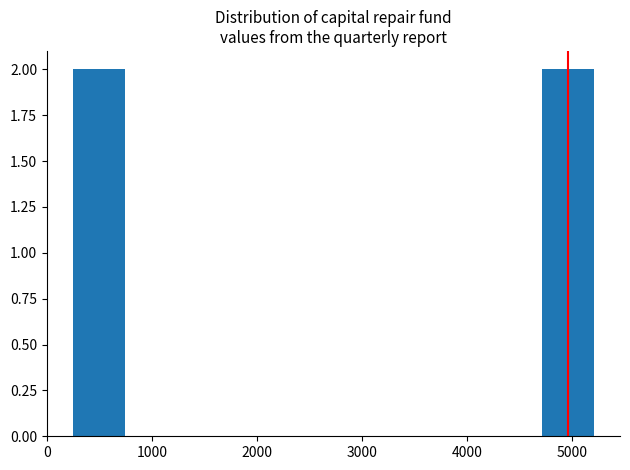

What is the height of the bar covering 200 to 700 on the x-axis? Neither the bar edges nor the heights are printed on the chart, so give them approximately, as read against the axes.

2